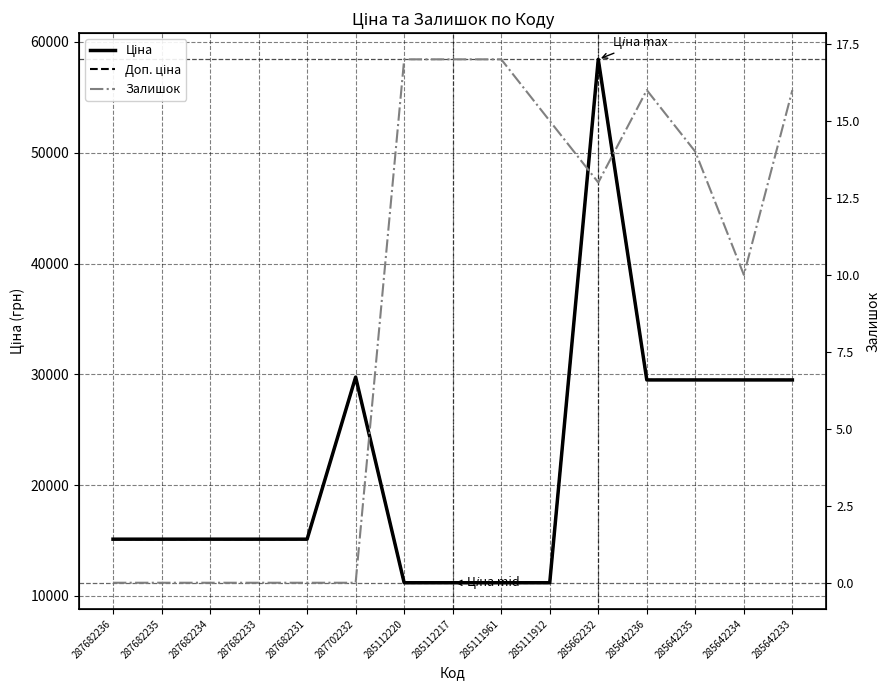

Reading left to right, transcribe all the data shown in this chart.

Ціна: 15120.0	15120.0	15120.0	15120.0	15120.0	29747.2	11188.2	11188.2	11188.2	11188.2	58426.5	29491.5	29491.5	29491.5	29491.5
Доп. ціна: 15120.0	15120.0	15120.0	15120.0	15120.0	29747.2	11188.2	11188.2	11188.2	11188.2	58426.5	29491.5	29491.5	29491.5	29491.5
Залишок: 0.0	0.0	0.0	0.0	0.0	0.0	17.0	17.0	17.0	15.0	13.0	16.0	14.0	10.0	16.0